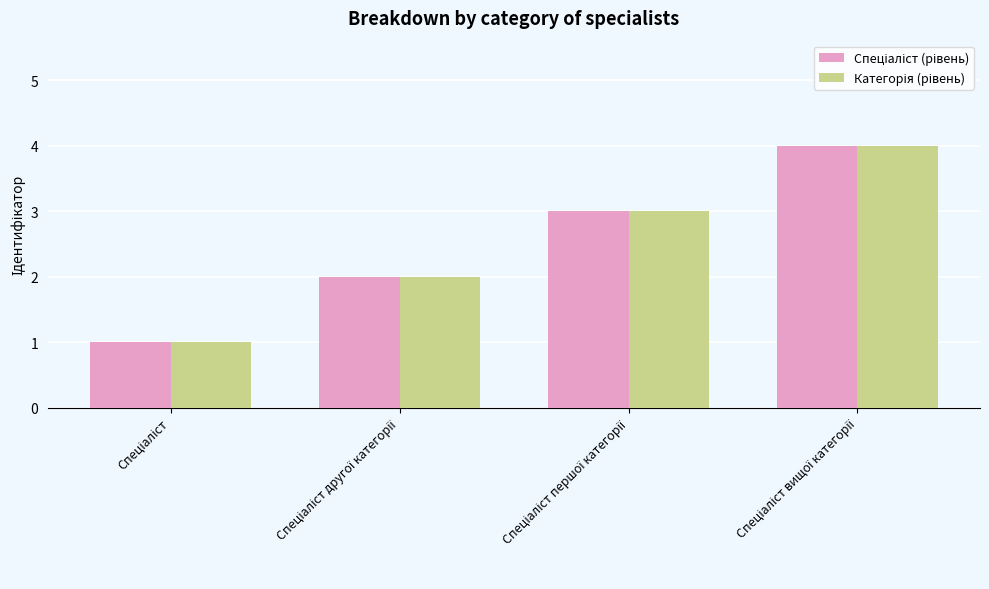

What is the greatest value displayed?

4